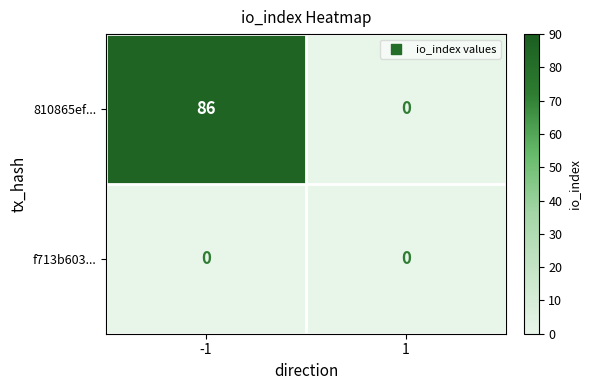

Which series has the largest total across all categories?

810865ef...